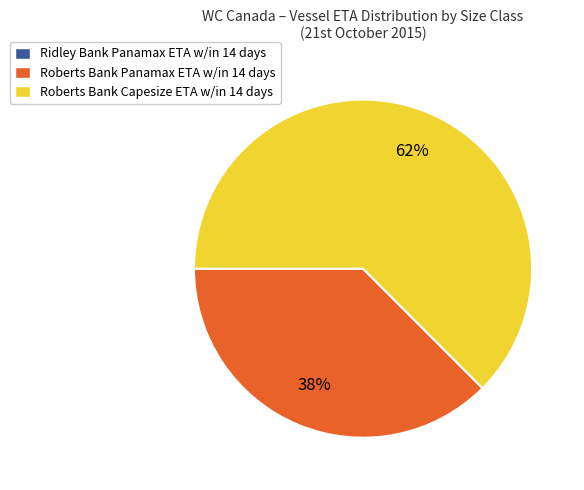

Which slice is the largest?

Roberts Bank Capesize ETA w/in 14 days